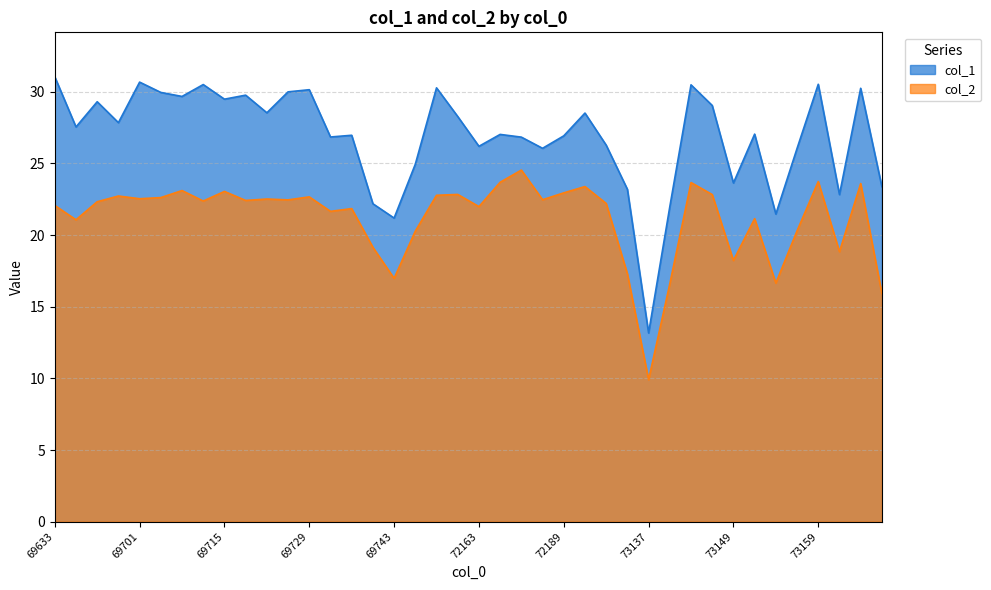

What are all the series names shown in the legend?

col_1, col_2